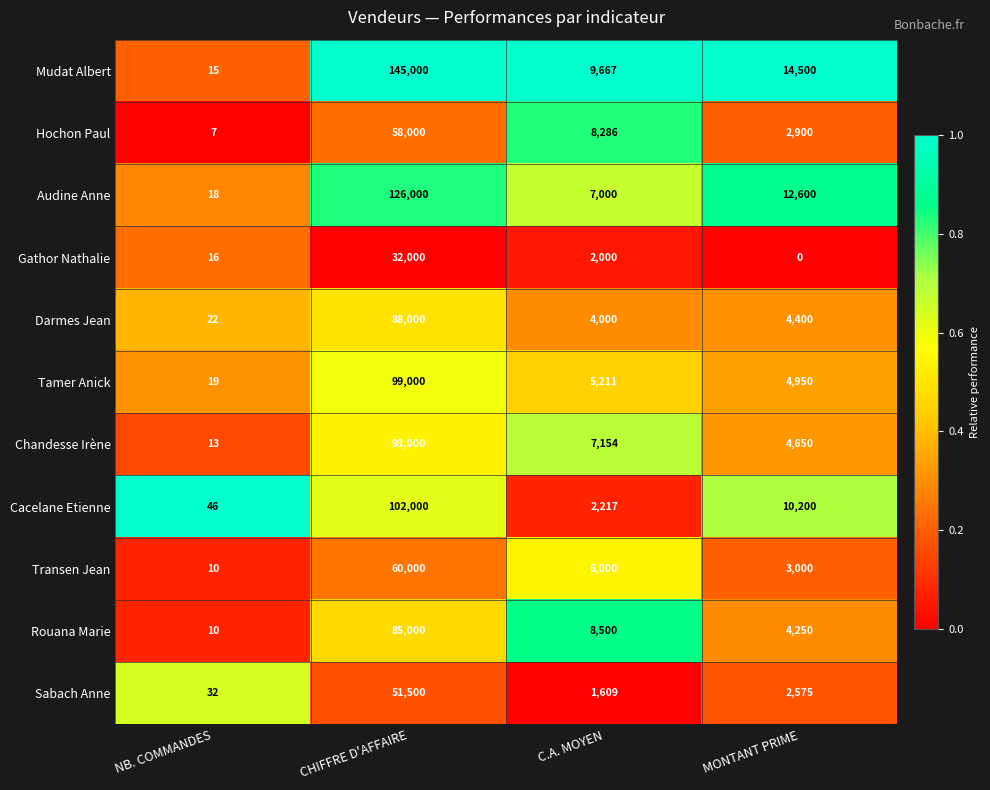

At how many categories does at least one series exceed 0?

4